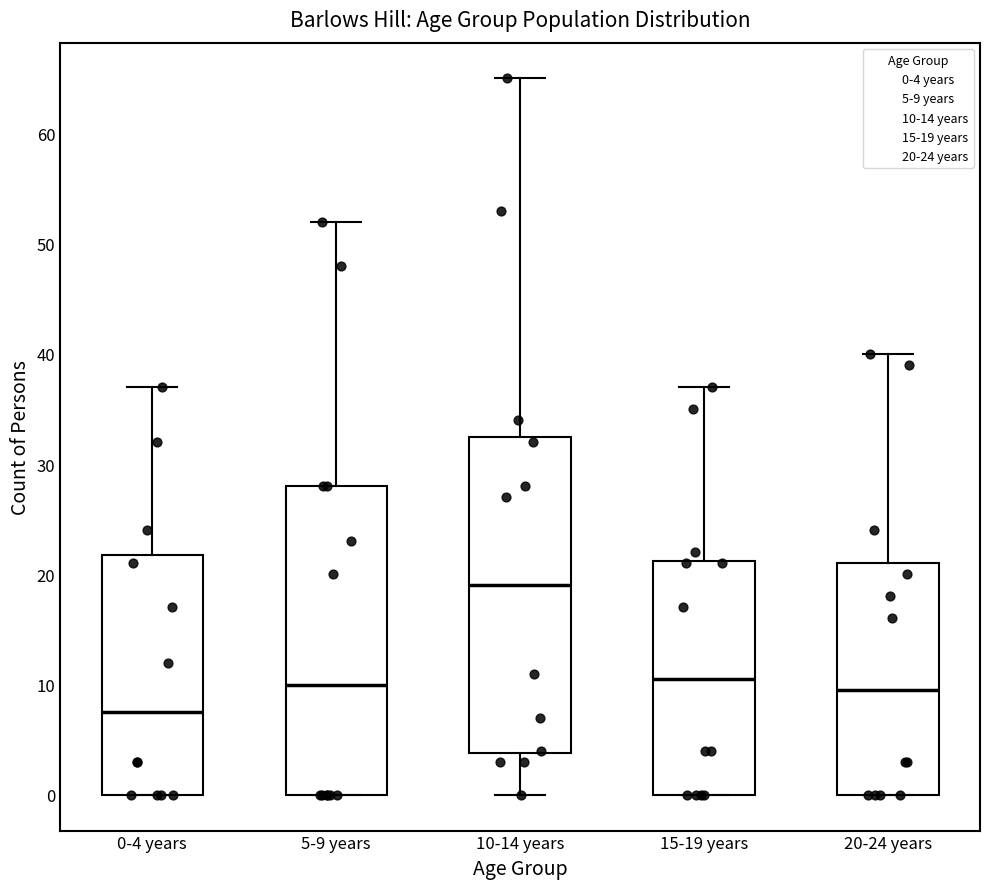

Reading left to right, transcribe this box plot: for each box, give where its median line is, the range the box spans, and where its two whiskers end, as read against the y-axis. The values are not printed on the chart, so give them approximately, as read against the axis.

0-4 years: median 8, box 0 to 22, whiskers 0 to 37
5-9 years: median 10, box 0 to 28, whiskers 0 to 52
10-14 years: median 19, box 4 to 33, whiskers 0 to 65
15-19 years: median 11, box 0 to 21, whiskers 0 to 37
20-24 years: median 10, box 0 to 21, whiskers 0 to 40